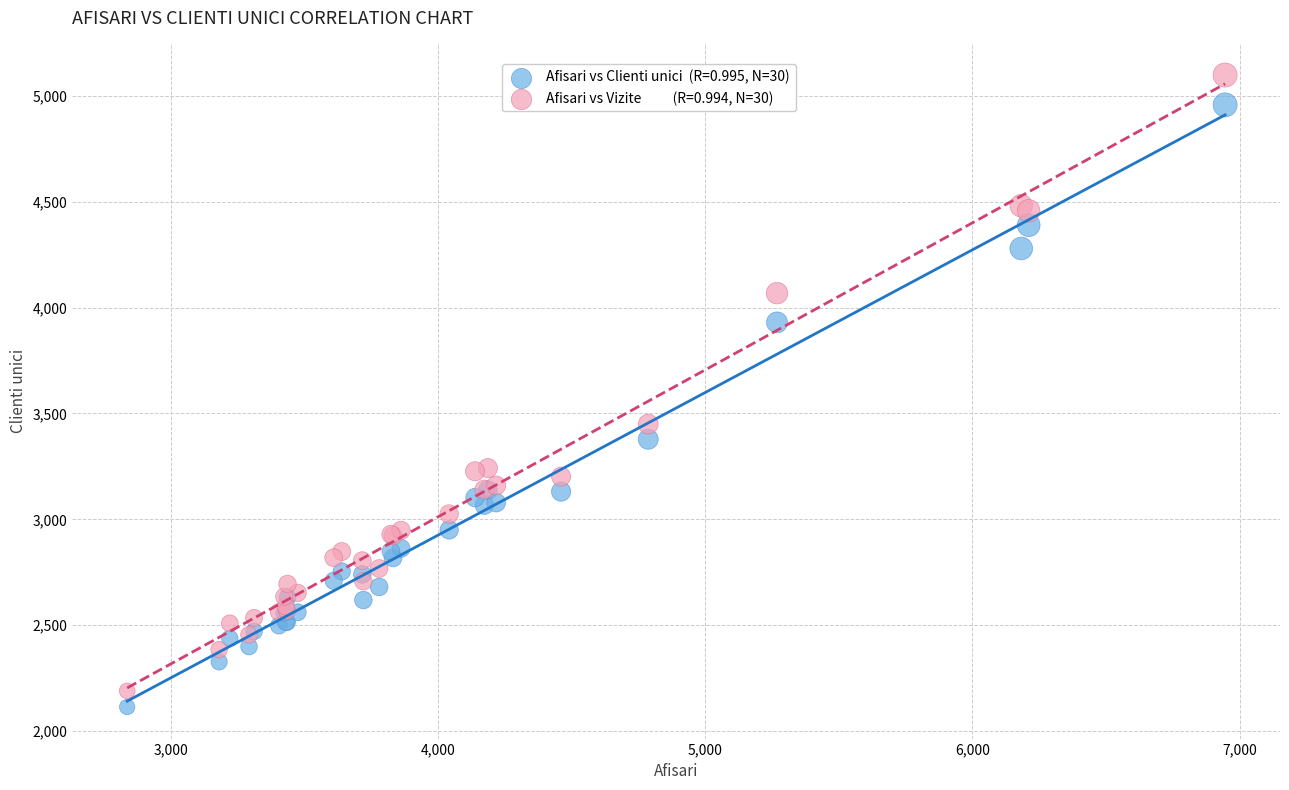

Across all series, what Y value is closest to 3606?

3450